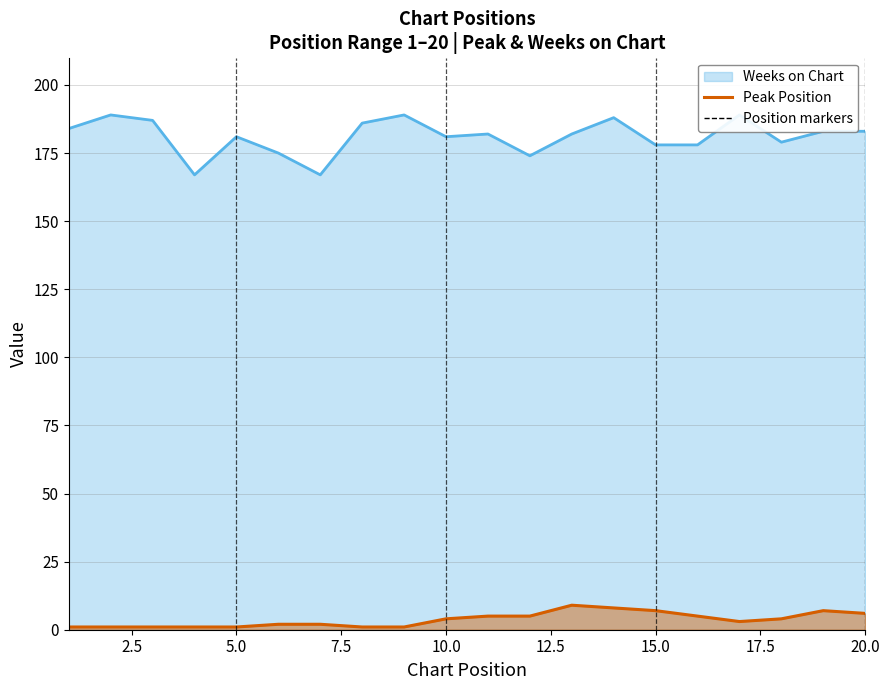

What is the sum of the Weeks on Chart values at 4 and 19?

350